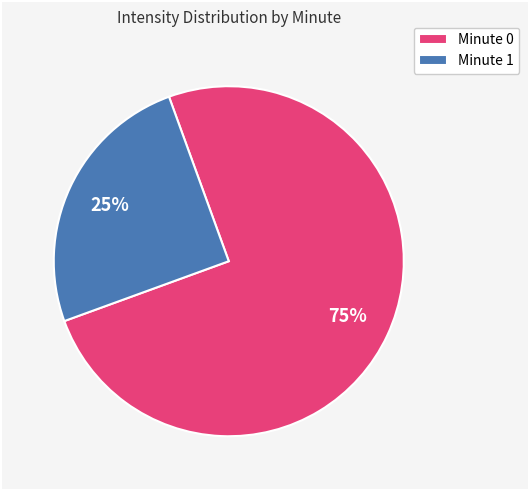

To the nearest percent, what is the average slice percentage?

50%